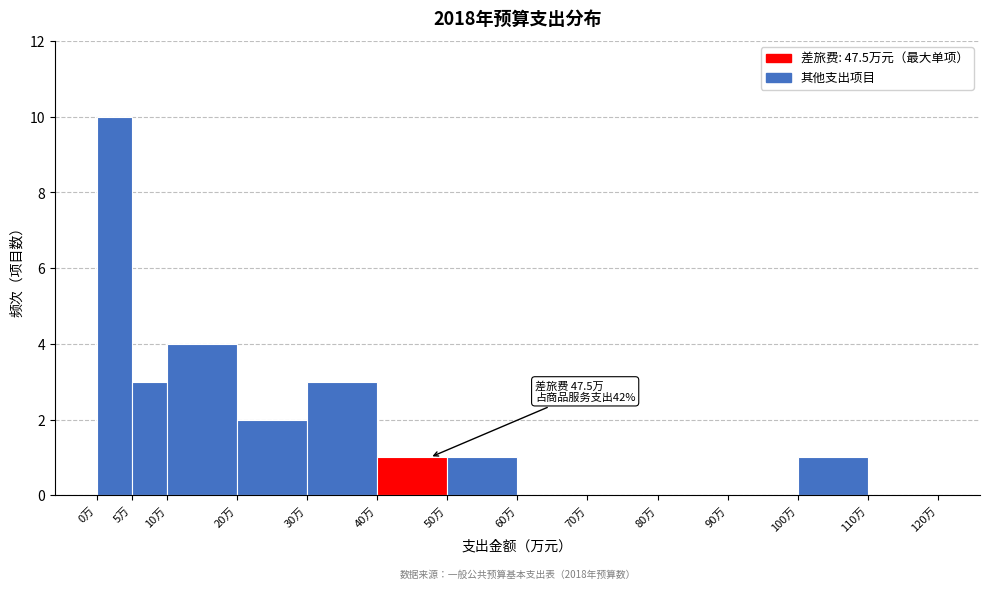

Which range on the x-axis has the tallest bar?

0 to 5